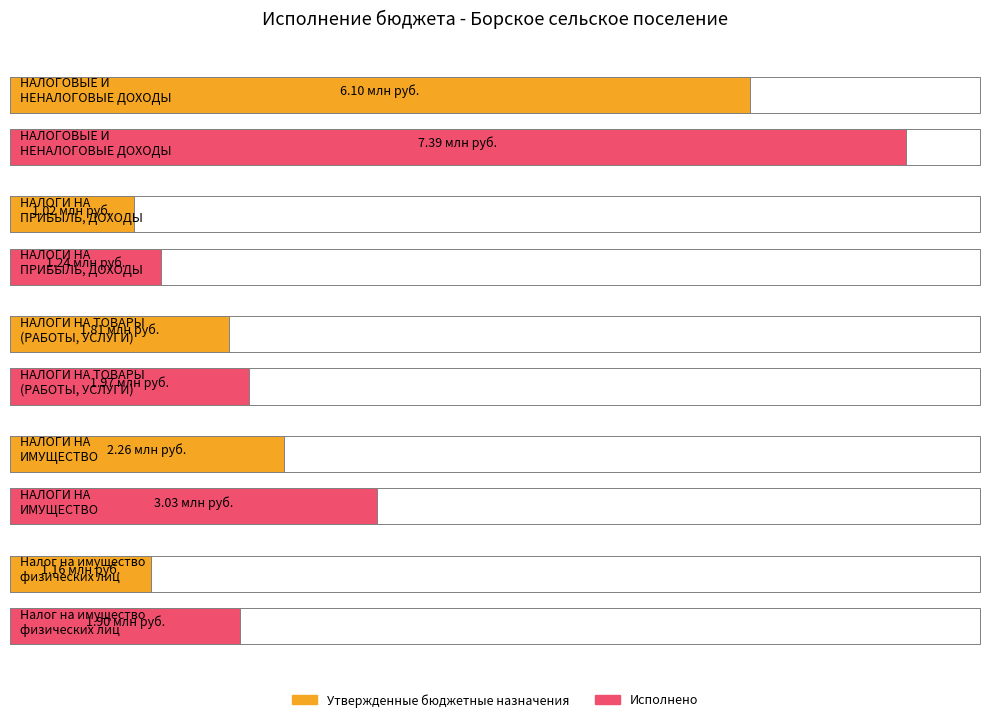

What are all the series names shown in the legend?

Утвержденные бюджетные назначения, Исполнено